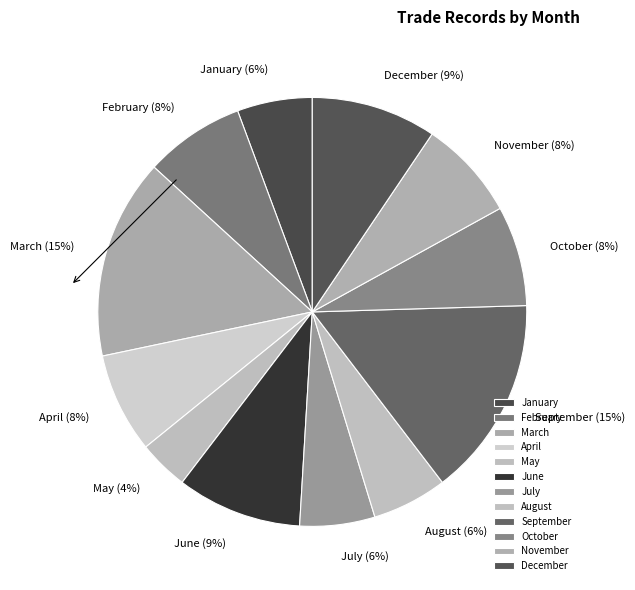

To the nearest percent, what is the difference between the largest and smallest slice percentages?

11%